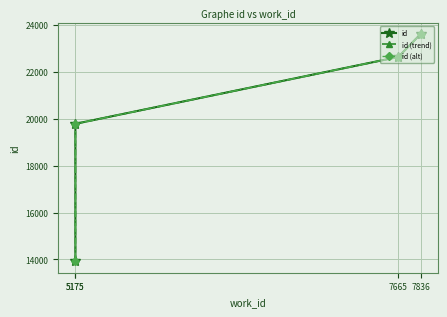

At which label does id first exceed 22641?

7836